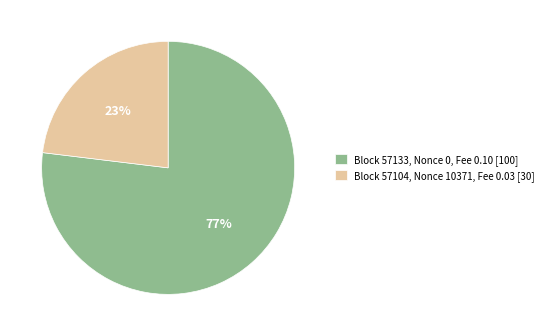

Combined, do Block 57133, Nonce 0, Fee 0.10 [100] and Block 57104, Nonce 10371, Fee 0.03 [30] account for over 50%?

Yes